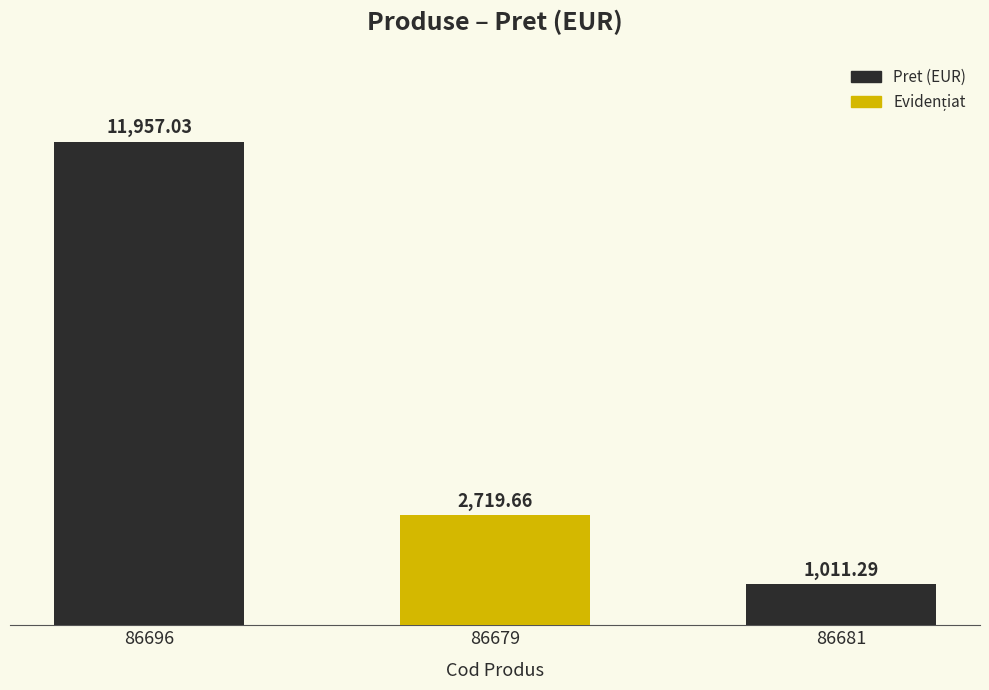

List the labels in order of value, largest first.

86696, 86679, 86681